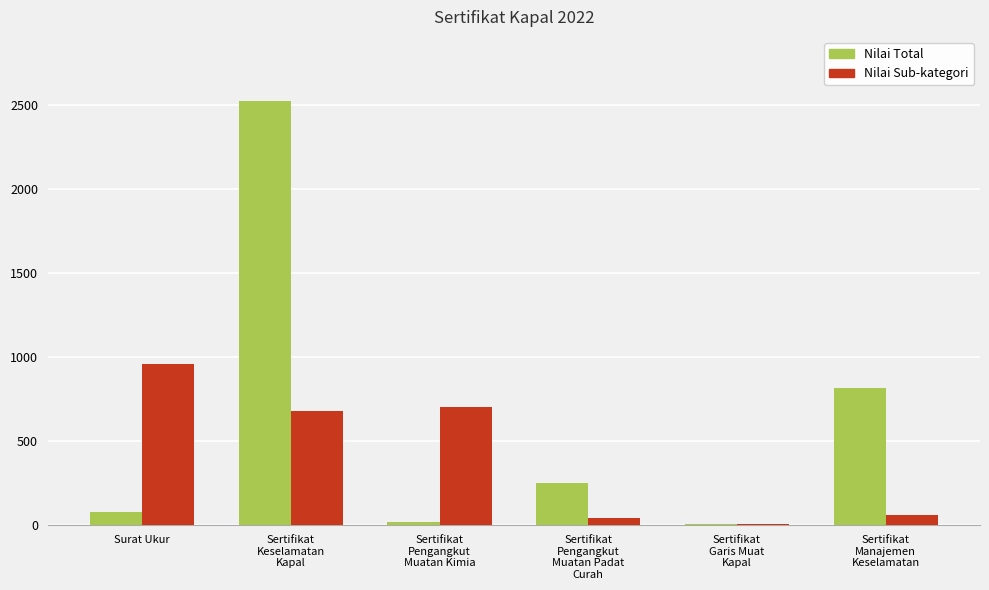

True or false: Nilai Sub-kategori has a value of 60 at Sertifikat
Manajemen
Keselamatan.

True